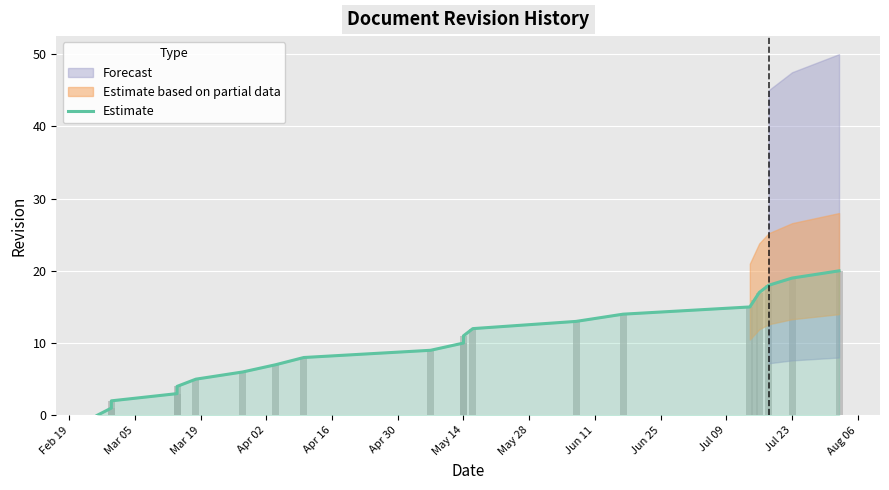

True or false: the data shows 10 at Feb 19.

False